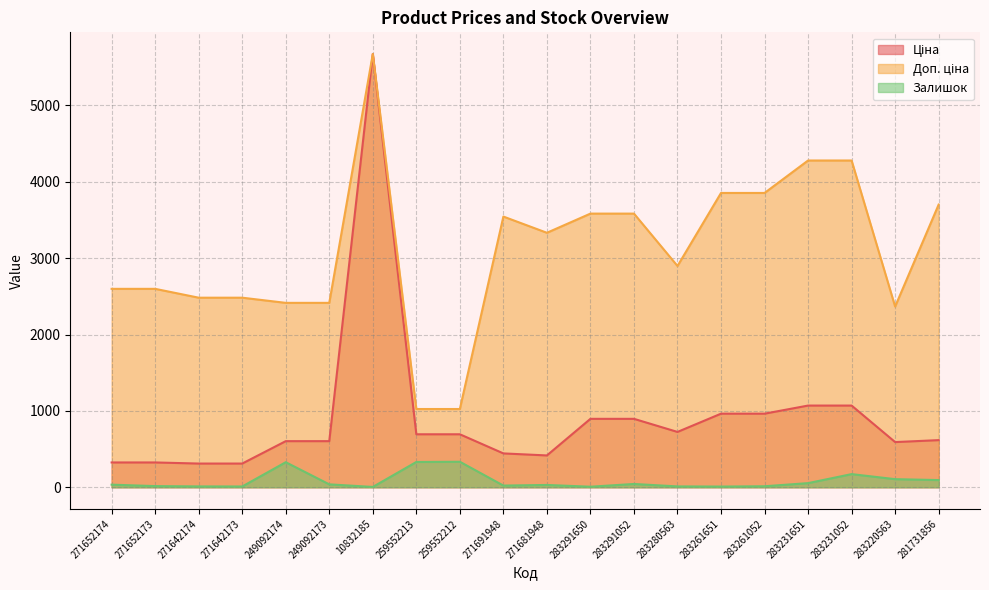

True or false: Доп. ціна and Ціна intersect in this chart.

False